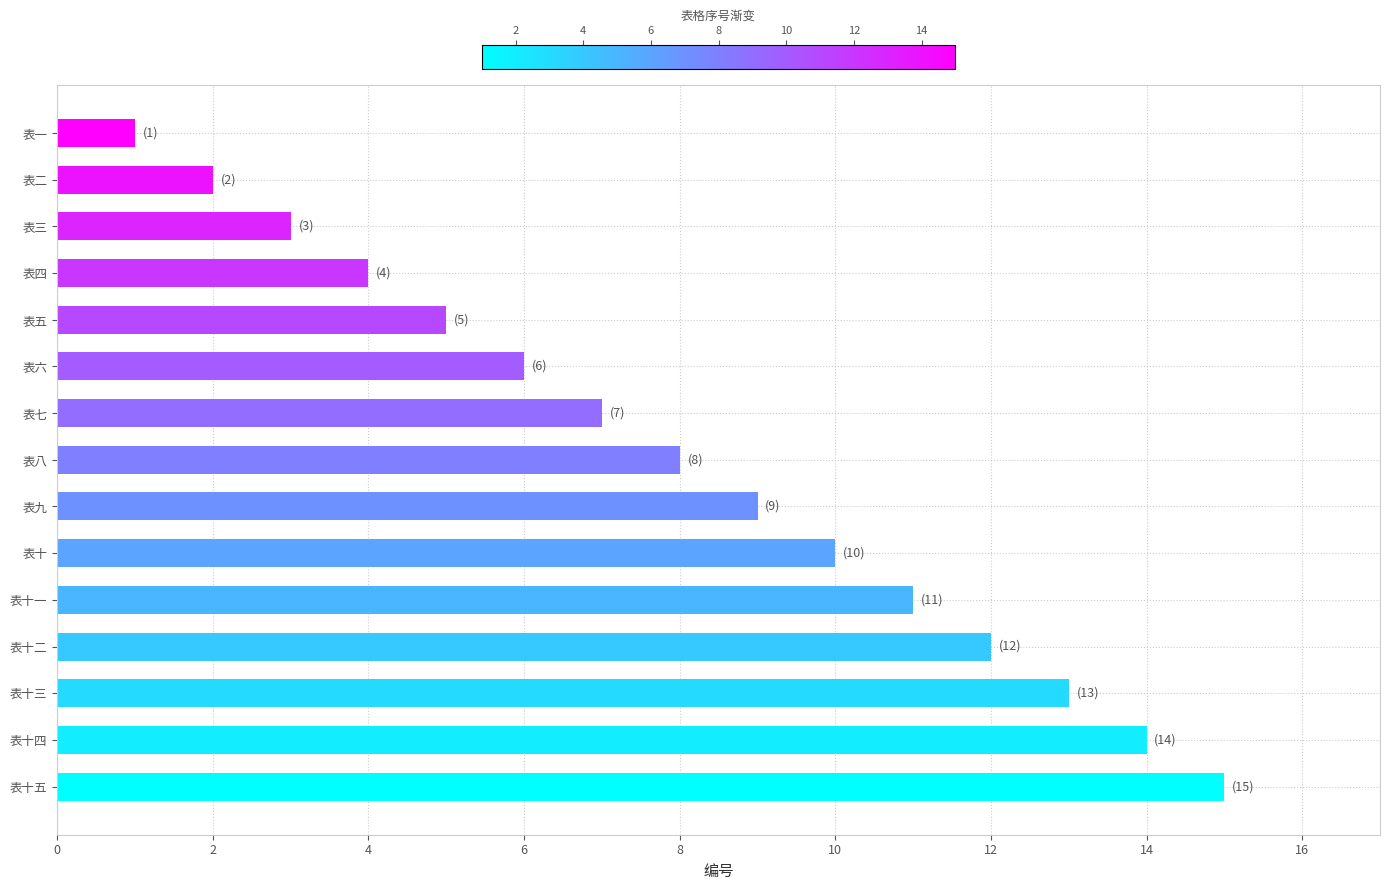

List the labels in order of value, largest first.

表十五, 表十四, 表十三, 表十二, 表十一, 表十, 表九, 表八, 表七, 表六, 表五, 表四, 表三, 表二, 表一